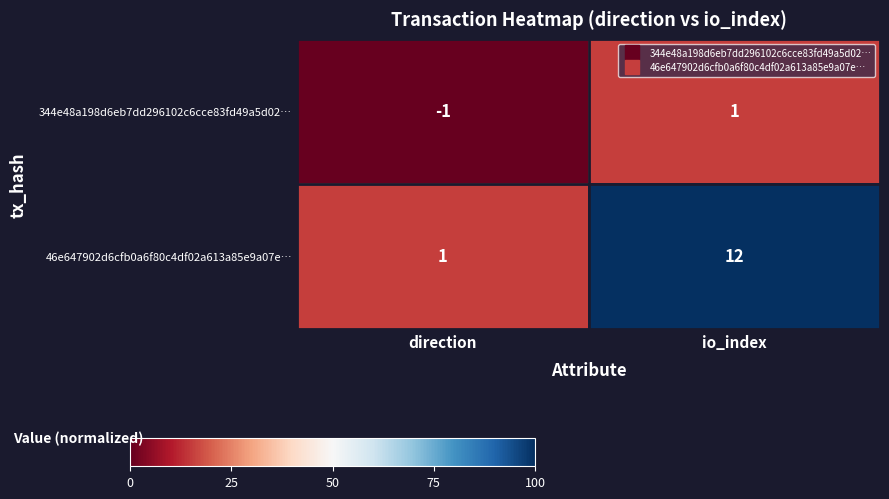

Reading left to right, what are all the values shown in this chart?

344e48a198d6eb7dd296102c6cce83fd49a5d02…: direction=-1	io_index=1
46e647902d6cfb0a6f80c4df02a613a85e9a07e…: direction=1	io_index=12